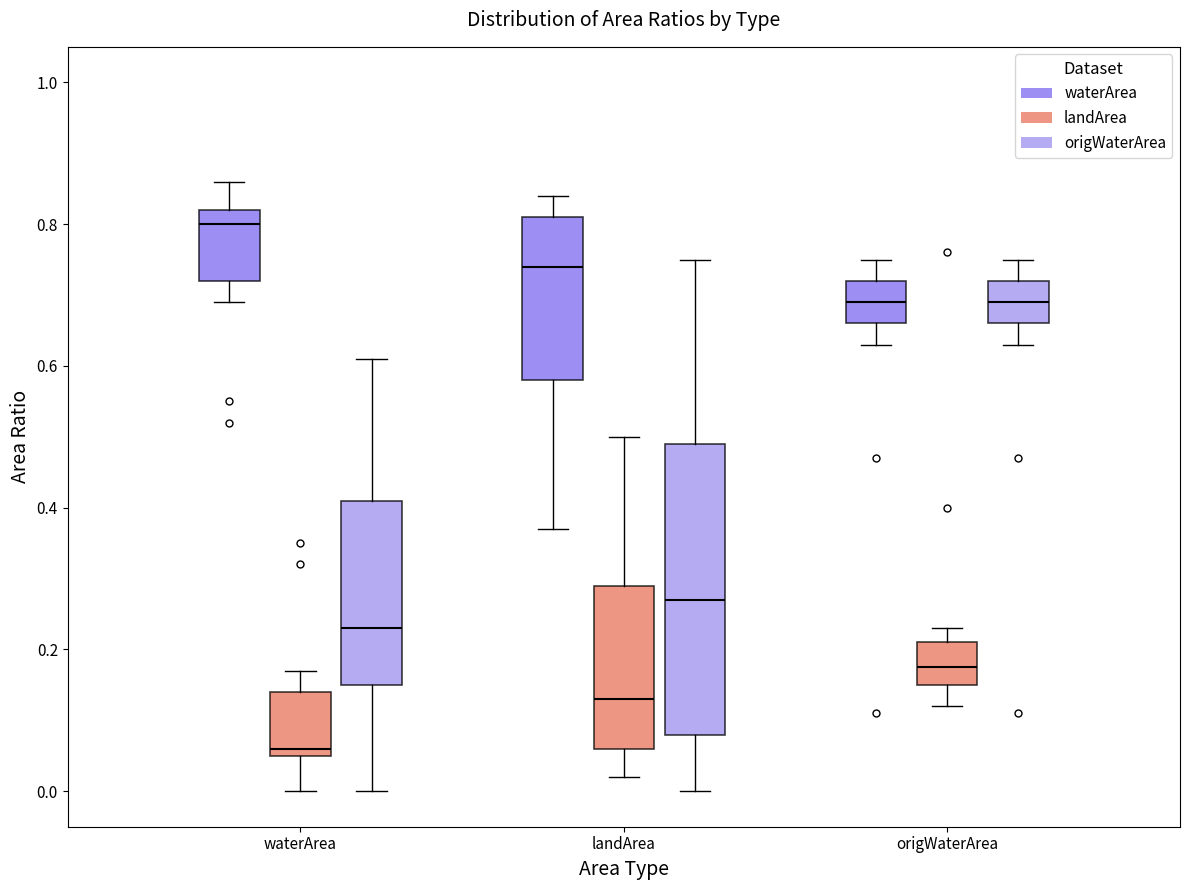

Which box is the tallest, from its lower edge to its upper edge?

landArea (origWaterArea)